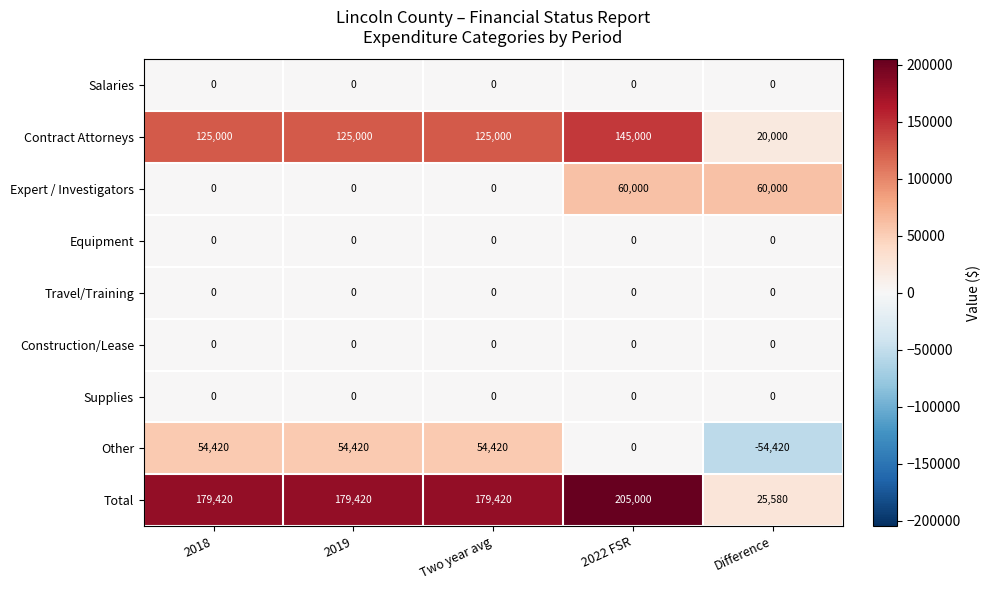

How many series are shown in this chart?

9